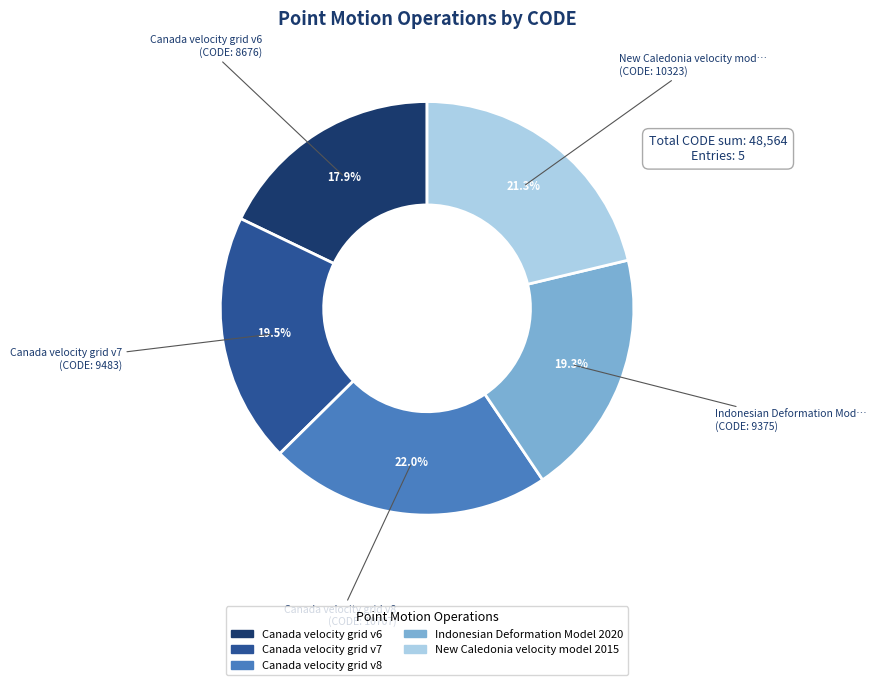

To the nearest percent, what is the difference between the largest and smallest slice percentages?

4%